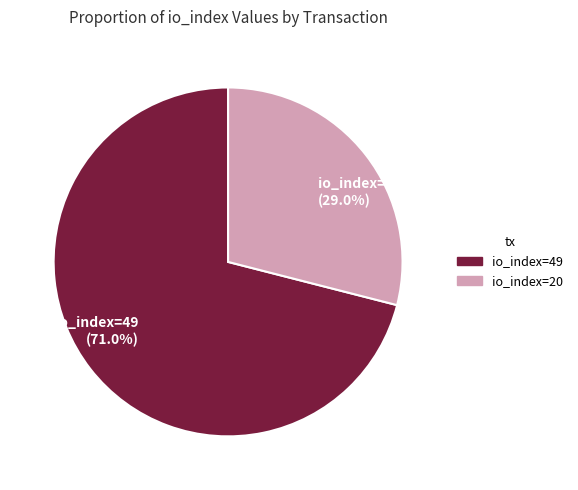

Is io_index=20 the majority of the pie?

No